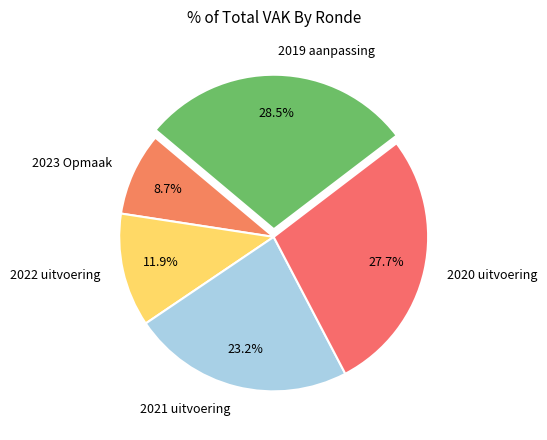

How many slices are in this pie chart?

5